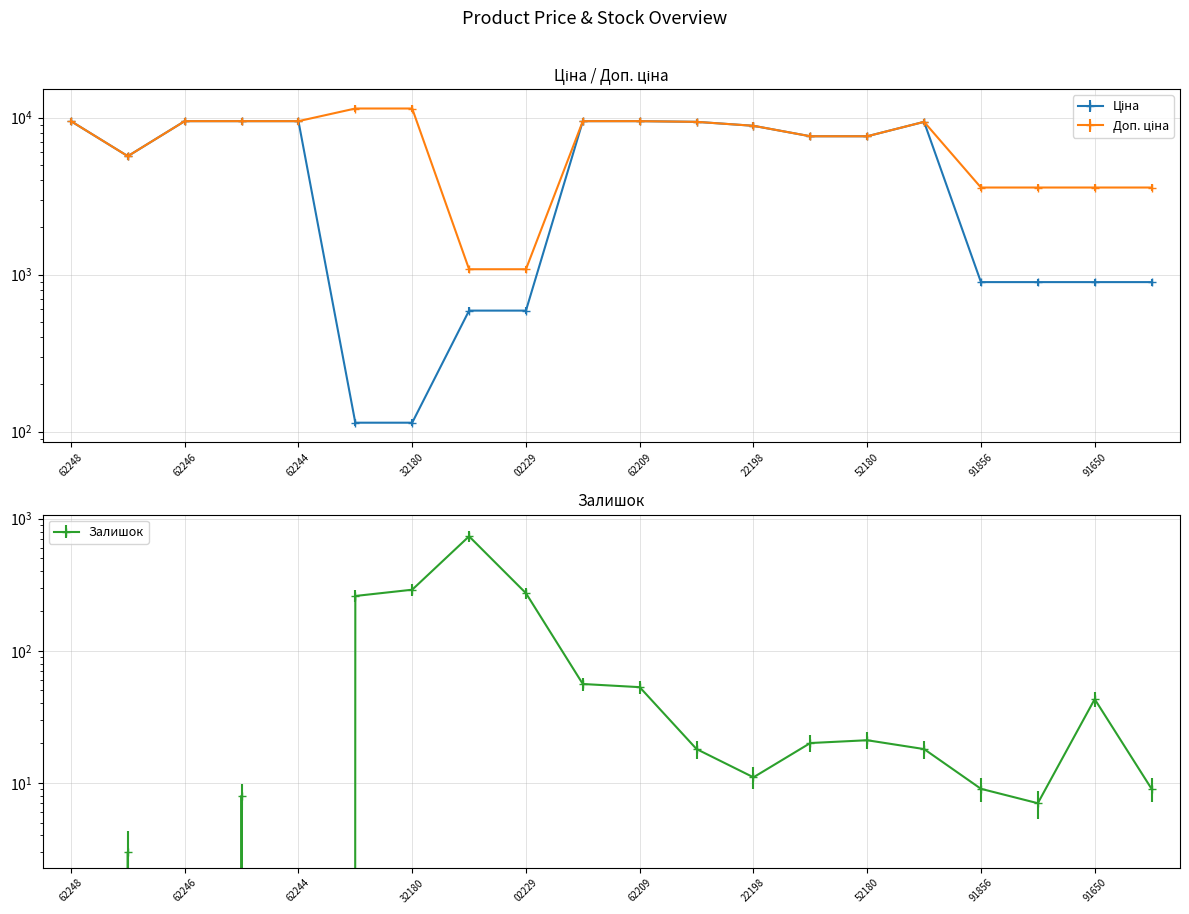

True or false: Ціна and Залишок cross at least once.

True